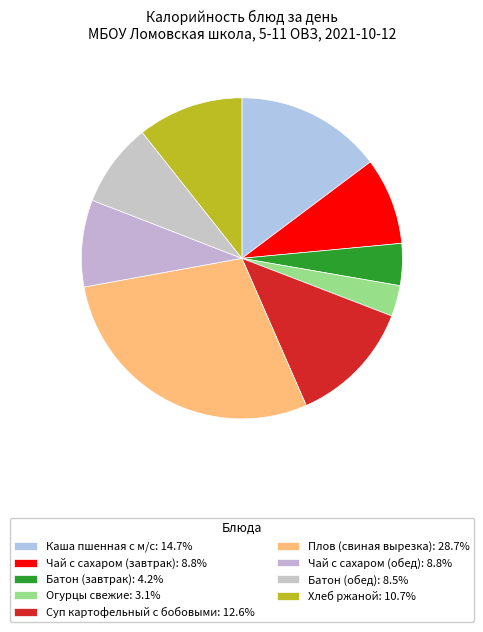

Count the number of slices in the pie.

9